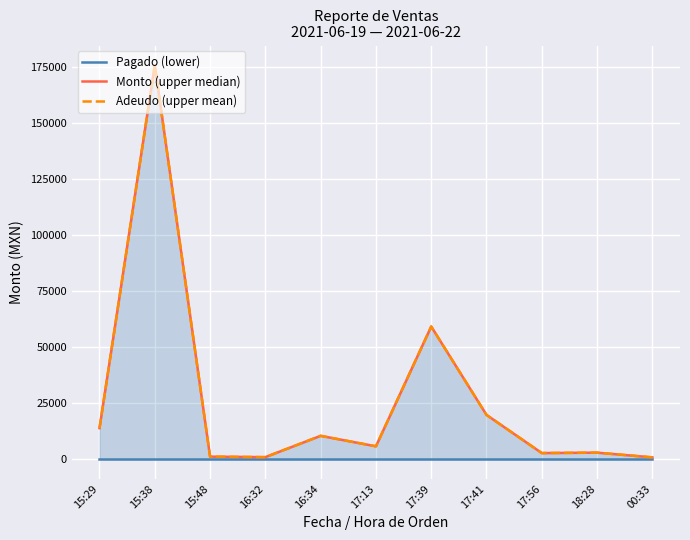

What is the value of the Adeudo (upper mean) point at the 8th from the left?

19750.0